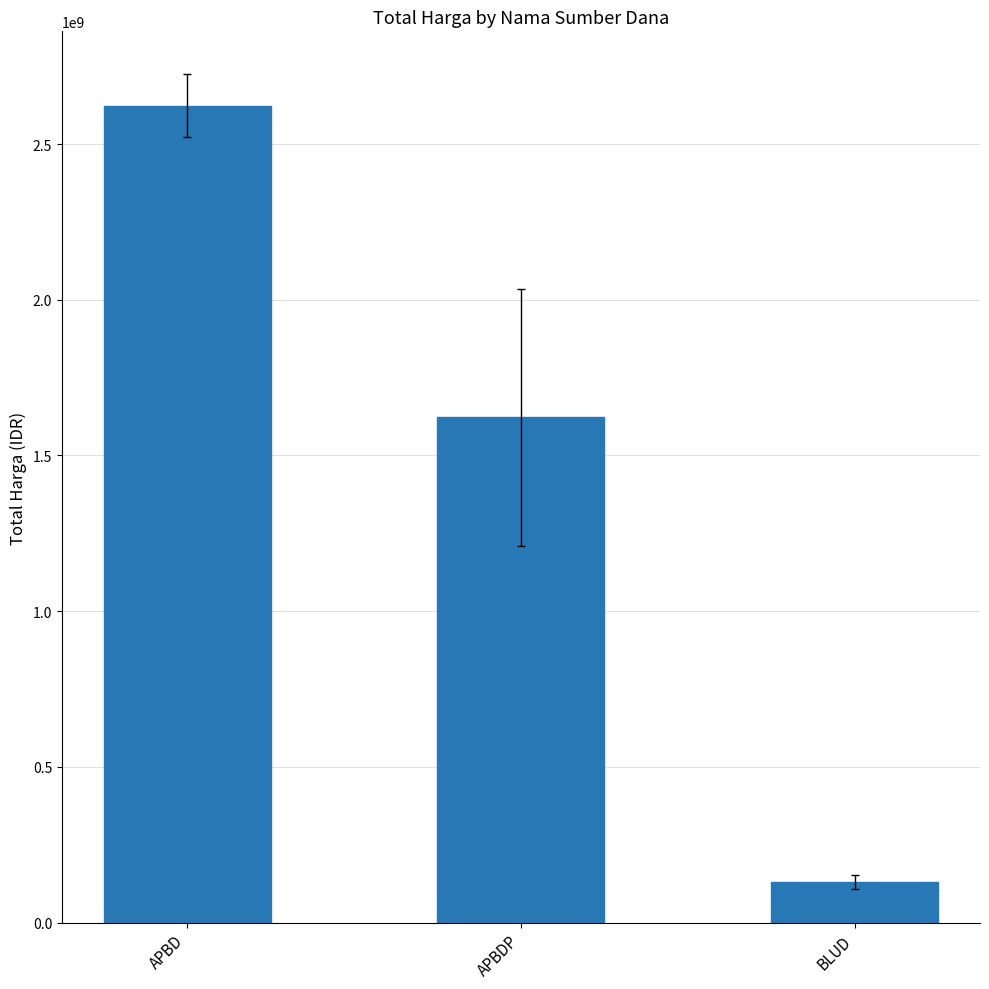

What is the ratio of the value at APBD to the value at APBDP?

1.6